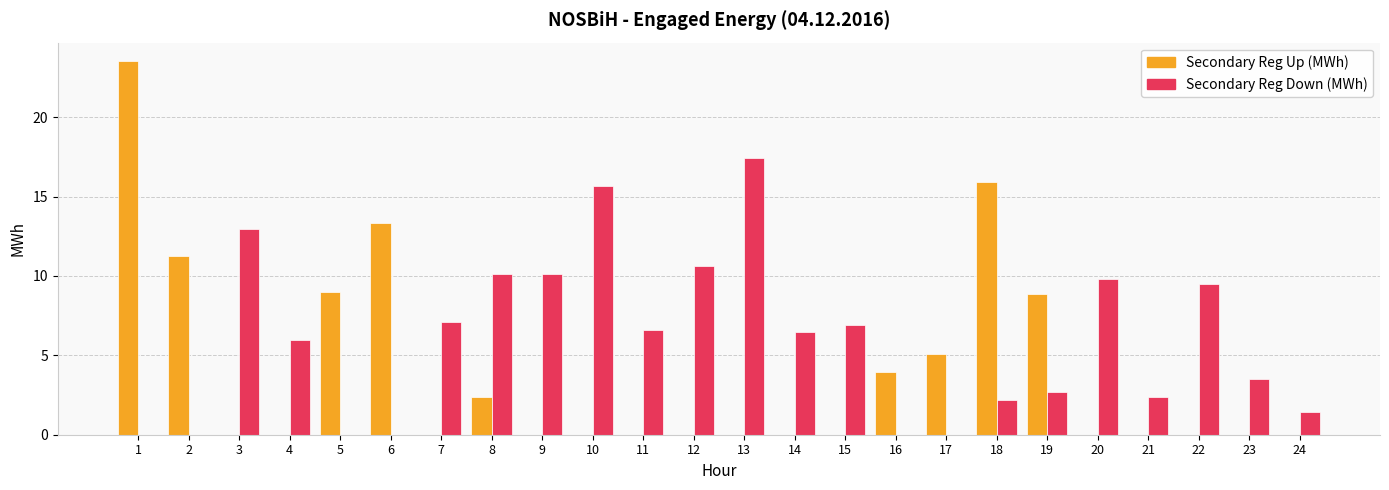

Is it true that Secondary Reg Up (MWh) equals 0.0 at 3?

True